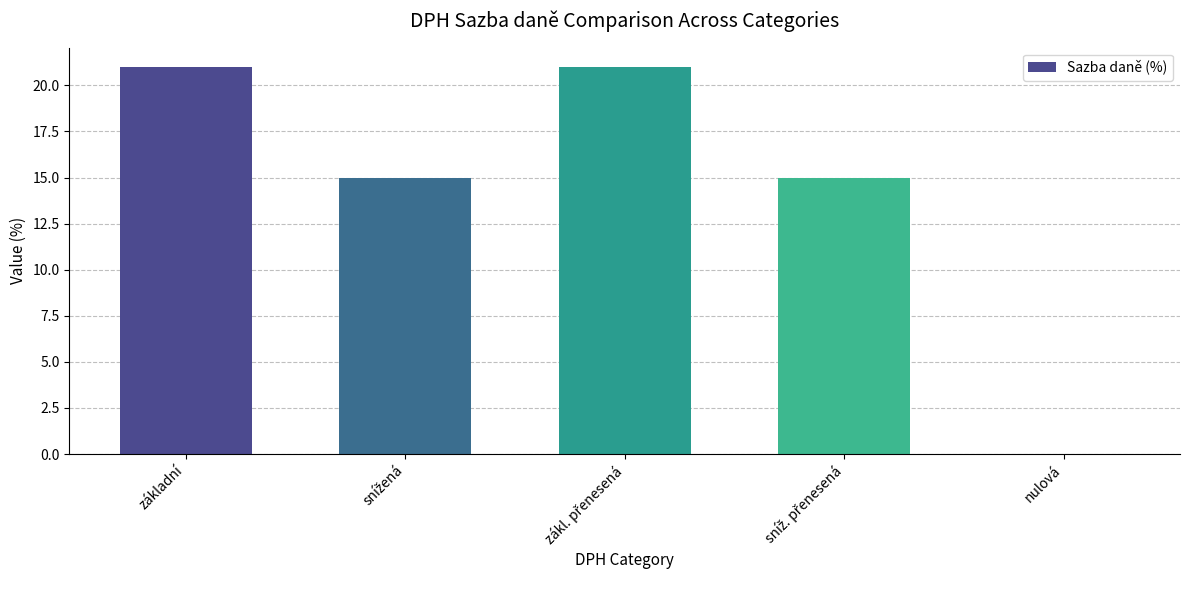

What is the sum of all values?

72